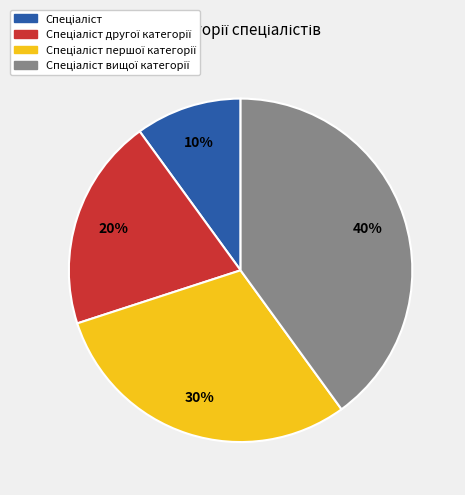

Does any single category account for the majority?

No